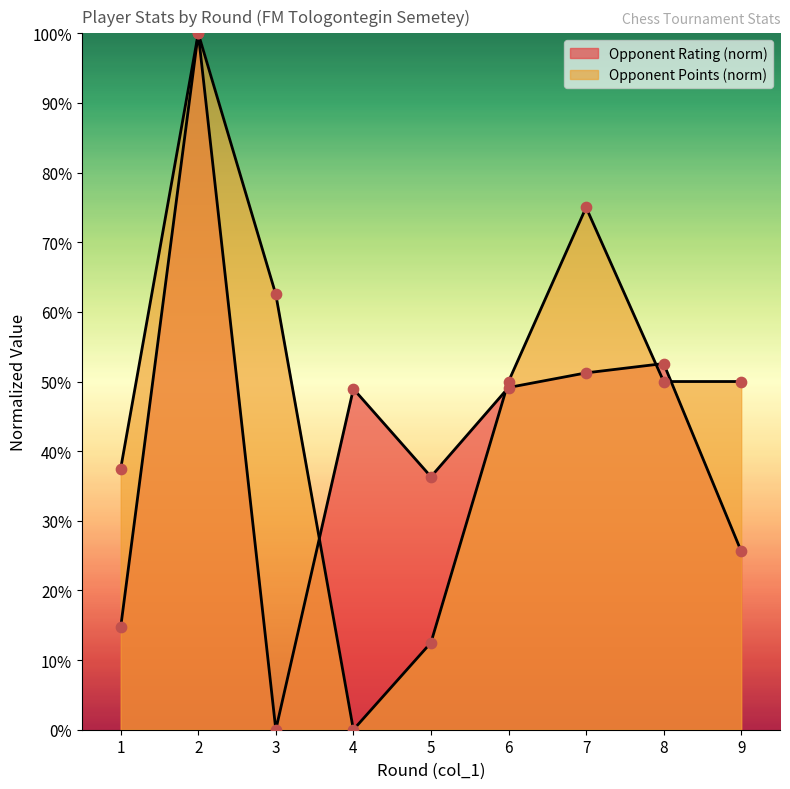

At how many categories does at least one series exceed 38?

7